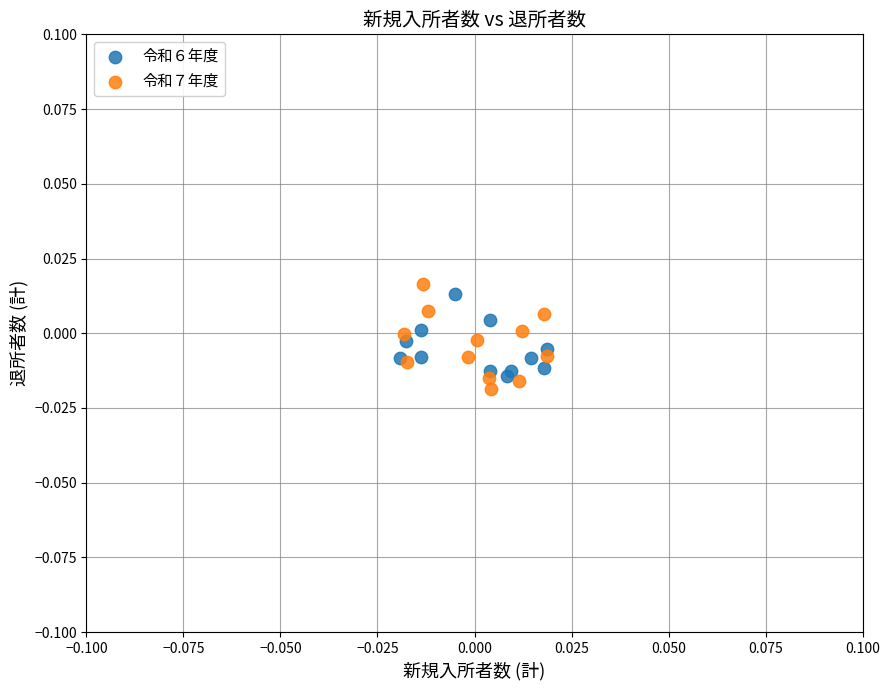

What are all the series names shown in the legend?

令和６年度, 令和７年度